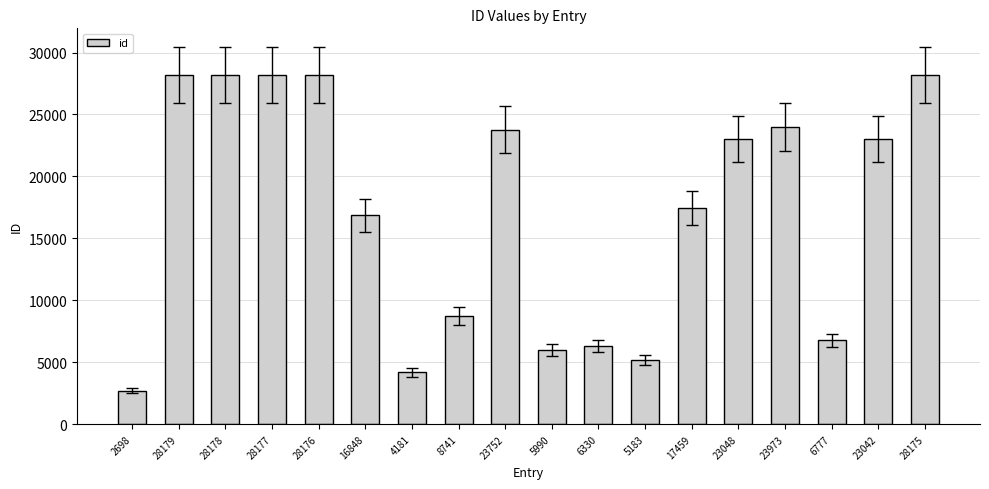

What is the ratio of the value at 28177 to the value at 4181?

6.7